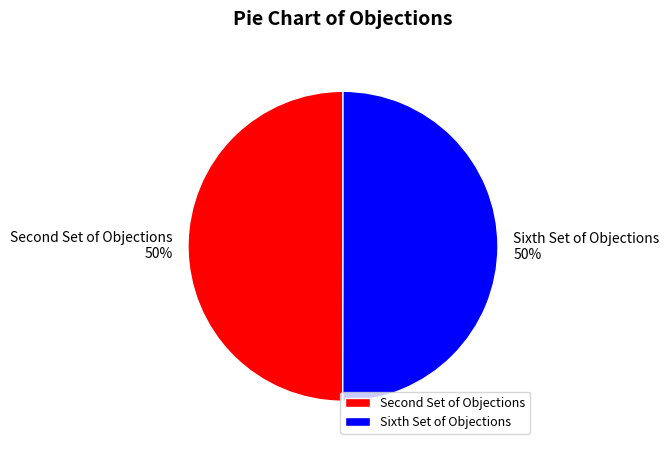

Is it true that Sixth Set of Objections is 64% of the pie?

False